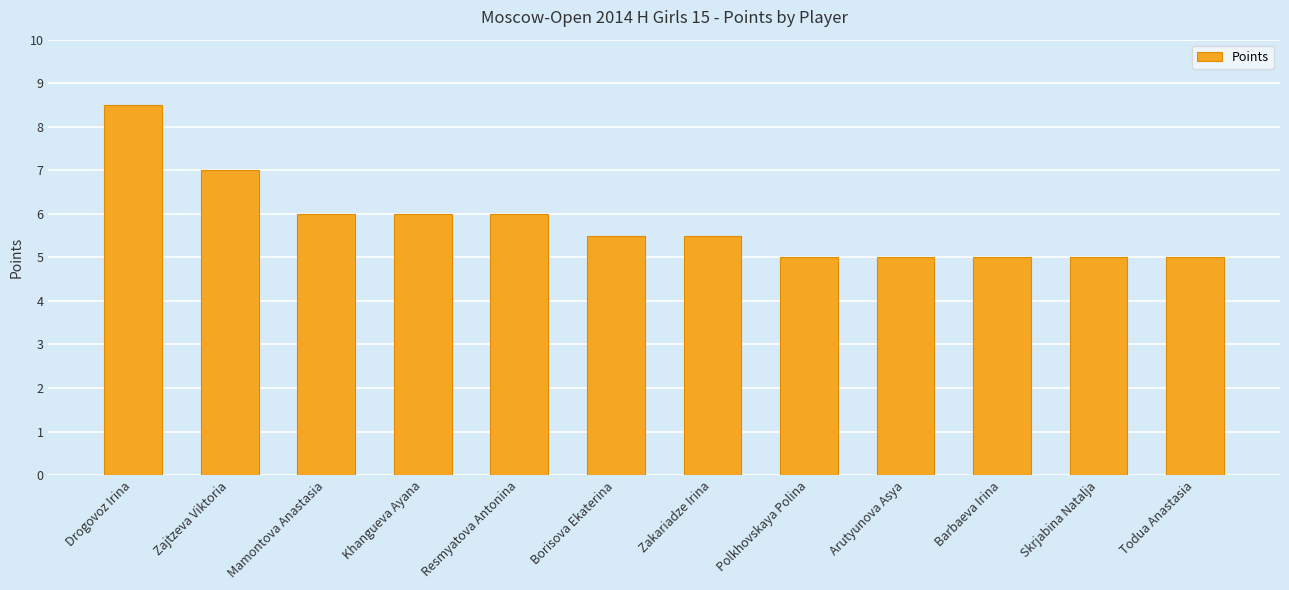

What value does the data have at Barbaeva Irina?

5.0